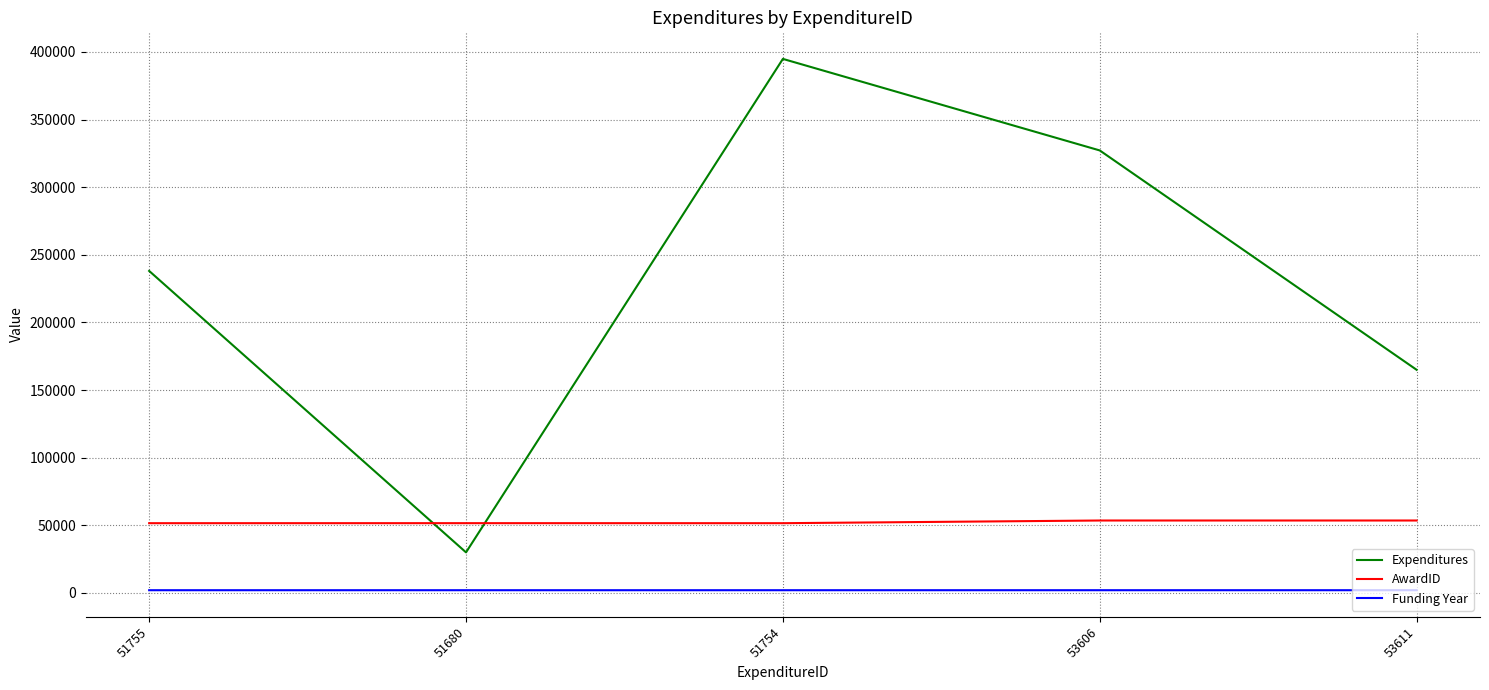

How many categories are shown in the chart?

5